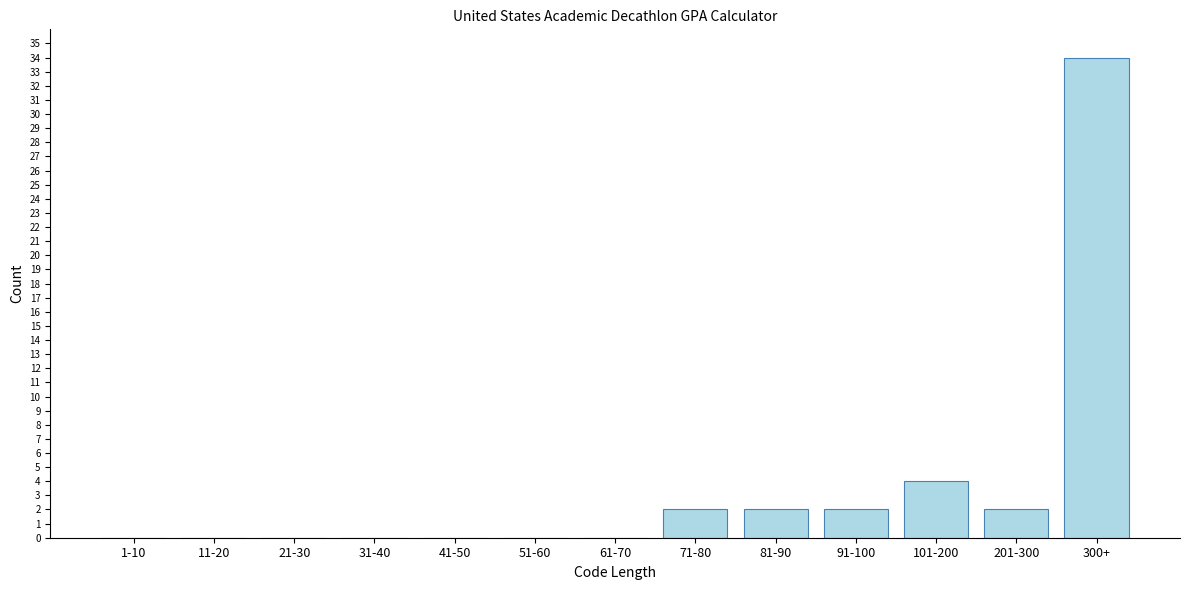

Reading left to right, transcribe all the data shown in this chart.

1-10=0	11-20=0	21-30=0	31-40=0	41-50=0	51-60=0	61-70=0	71-80=2	81-90=2	91-100=2	101-200=4	201-300=2	300+=34